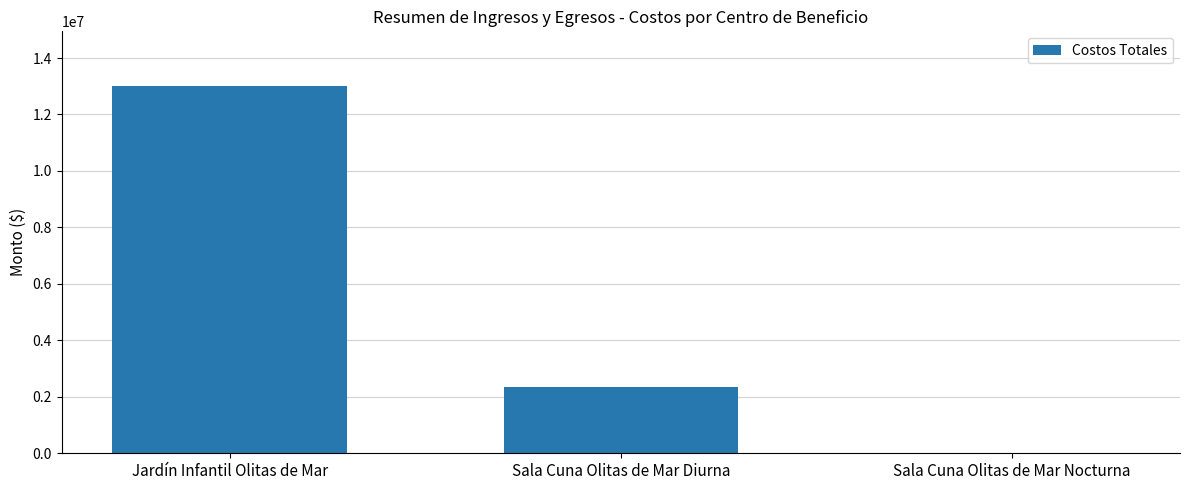

What is the sum of all values?

15329550.7